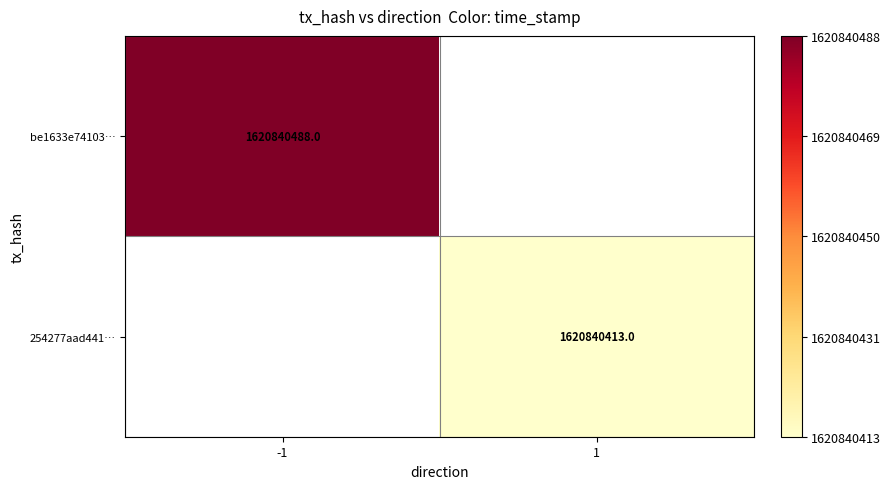

Is it true that be1633e74103… equals 1620840488 at -1?

True